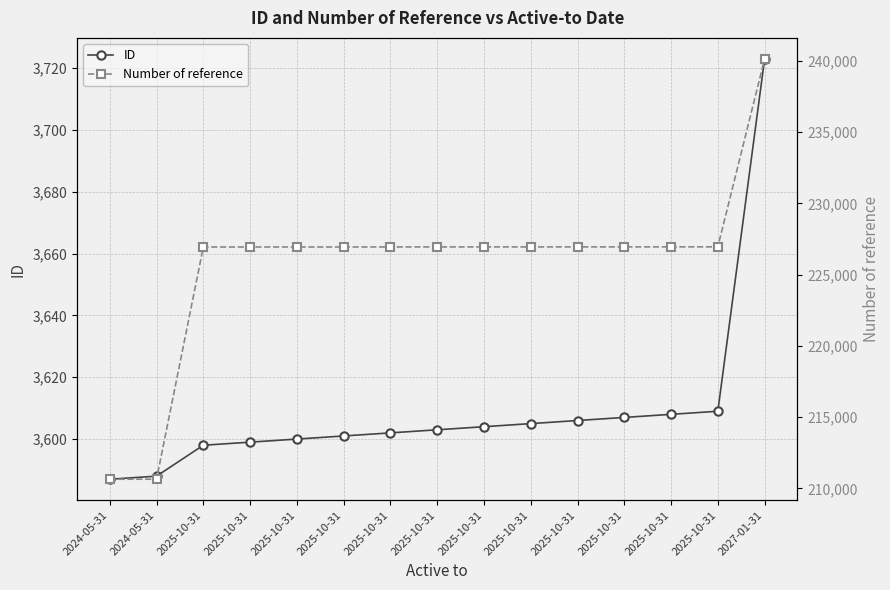

Is this an area chart (filled region under the line)?

No